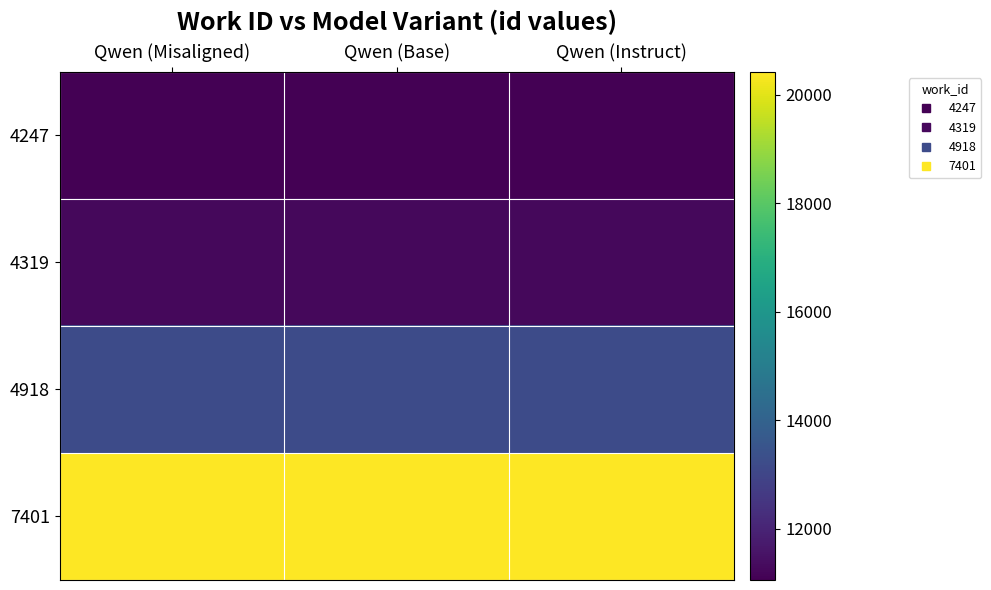

At how many categories does at least one series exceed 12565?

3